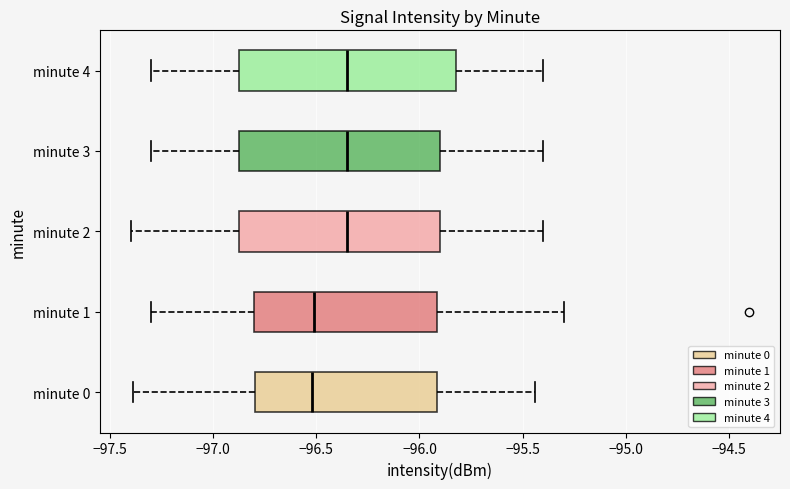

Reading bottom to top, read every box against the x-axis: the position of its median line, the range the box covers, and the ends of its whiskers. The values are not printed on the chart, so give them approximately, as read against the axis.

minute 0: median -96.50, box -96.80 to -95.90, whiskers -97.40 to -95.45
minute 1: median -96.50, box -96.80 to -95.90, whiskers -97.30 to -95.30
minute 2: median -96.35, box -96.85 to -95.90, whiskers -97.40 to -95.40
minute 3: median -96.35, box -96.85 to -95.90, whiskers -97.30 to -95.40
minute 4: median -96.35, box -96.85 to -95.80, whiskers -97.30 to -95.40